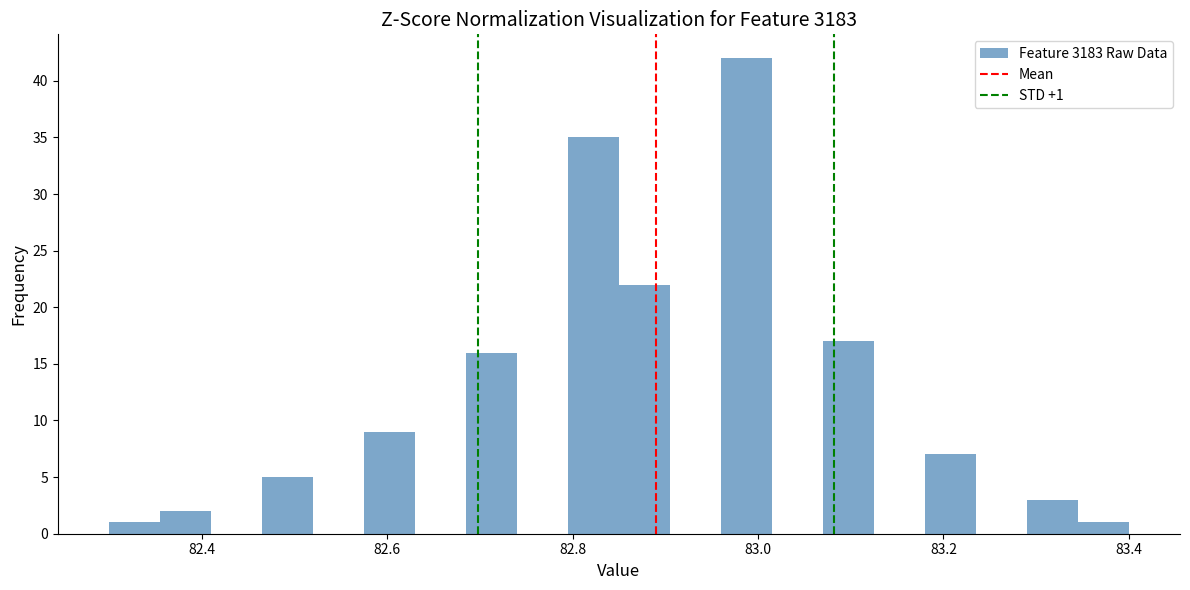

Read against the x-axis, roughly where is the centre of the tallest bar?

82.98